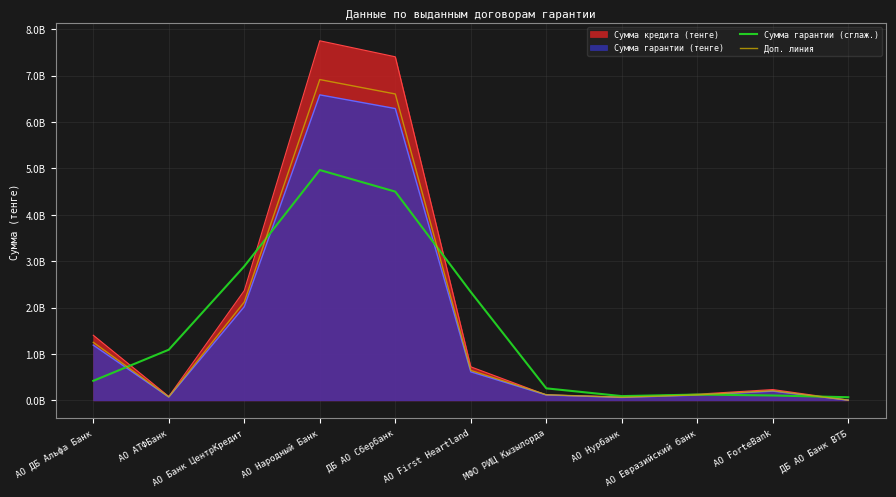

Which series has the largest total across all categories?

Сумма кредита (тенге)